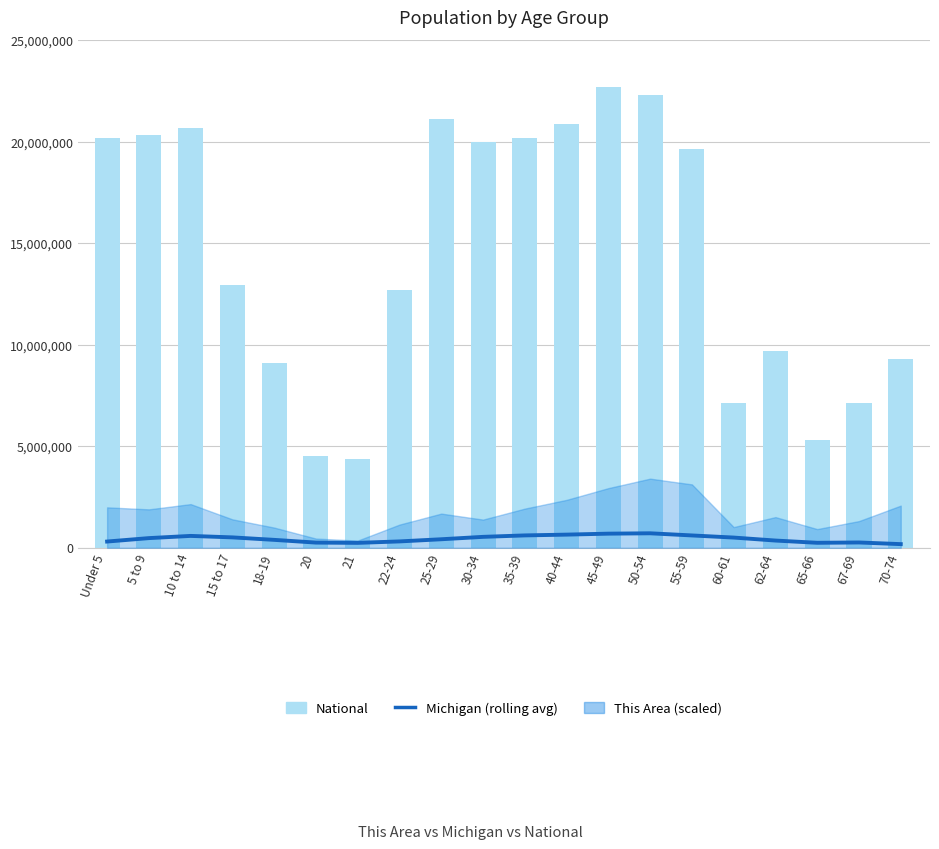

What is the difference between the maximum and minimum values in the Michigan (rolling avg) series?

533497.8